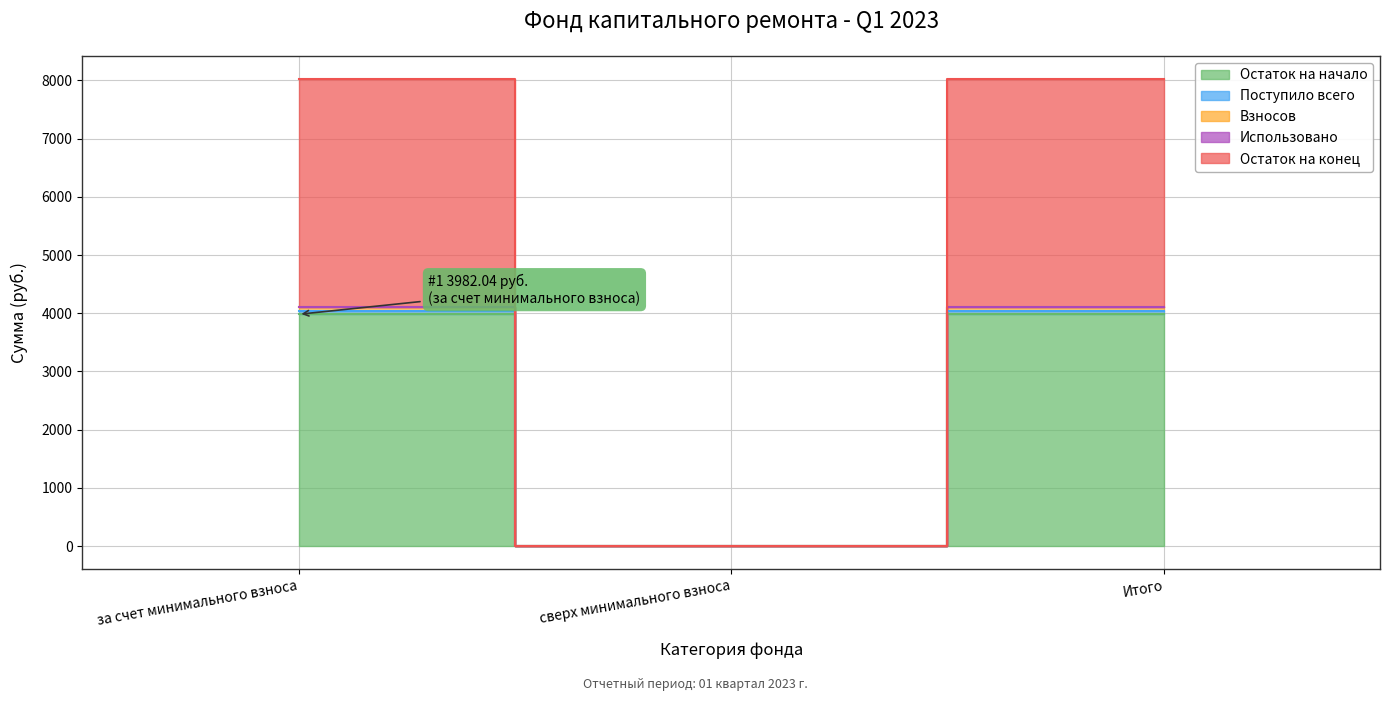

What value does the Взносов series have at за счет минимального взноса?

4041.1